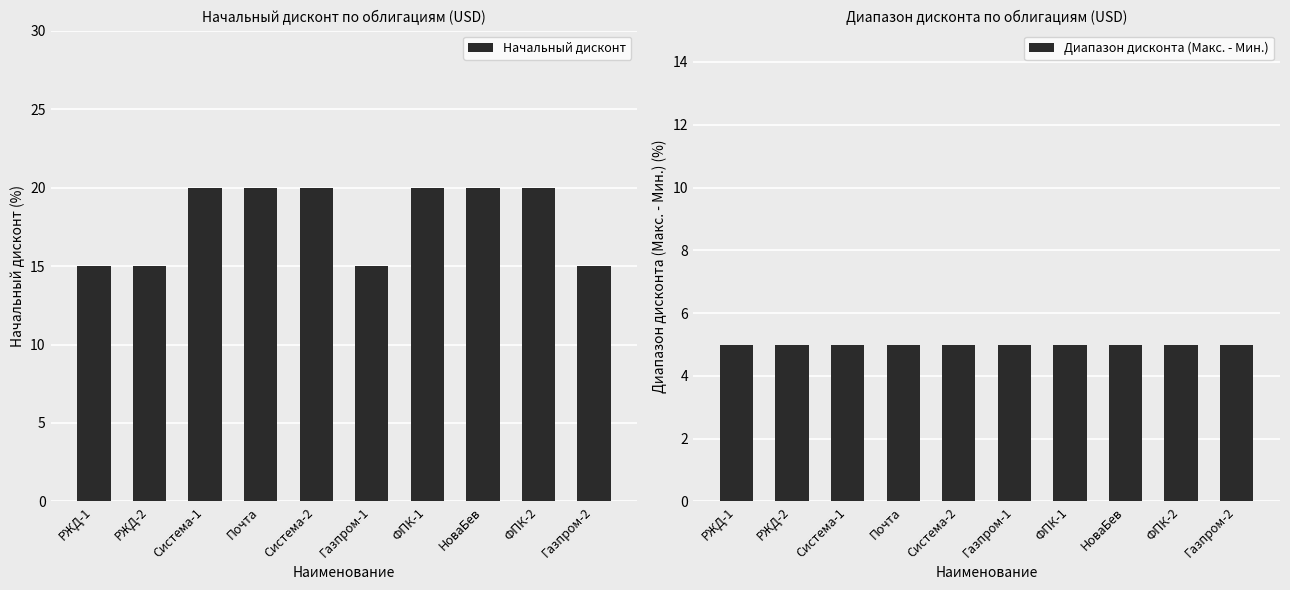

Rank the series by their maximum value, from lowest to highest.

Диапазон дисконта (Макс. - Мин.), Начальный дисконт